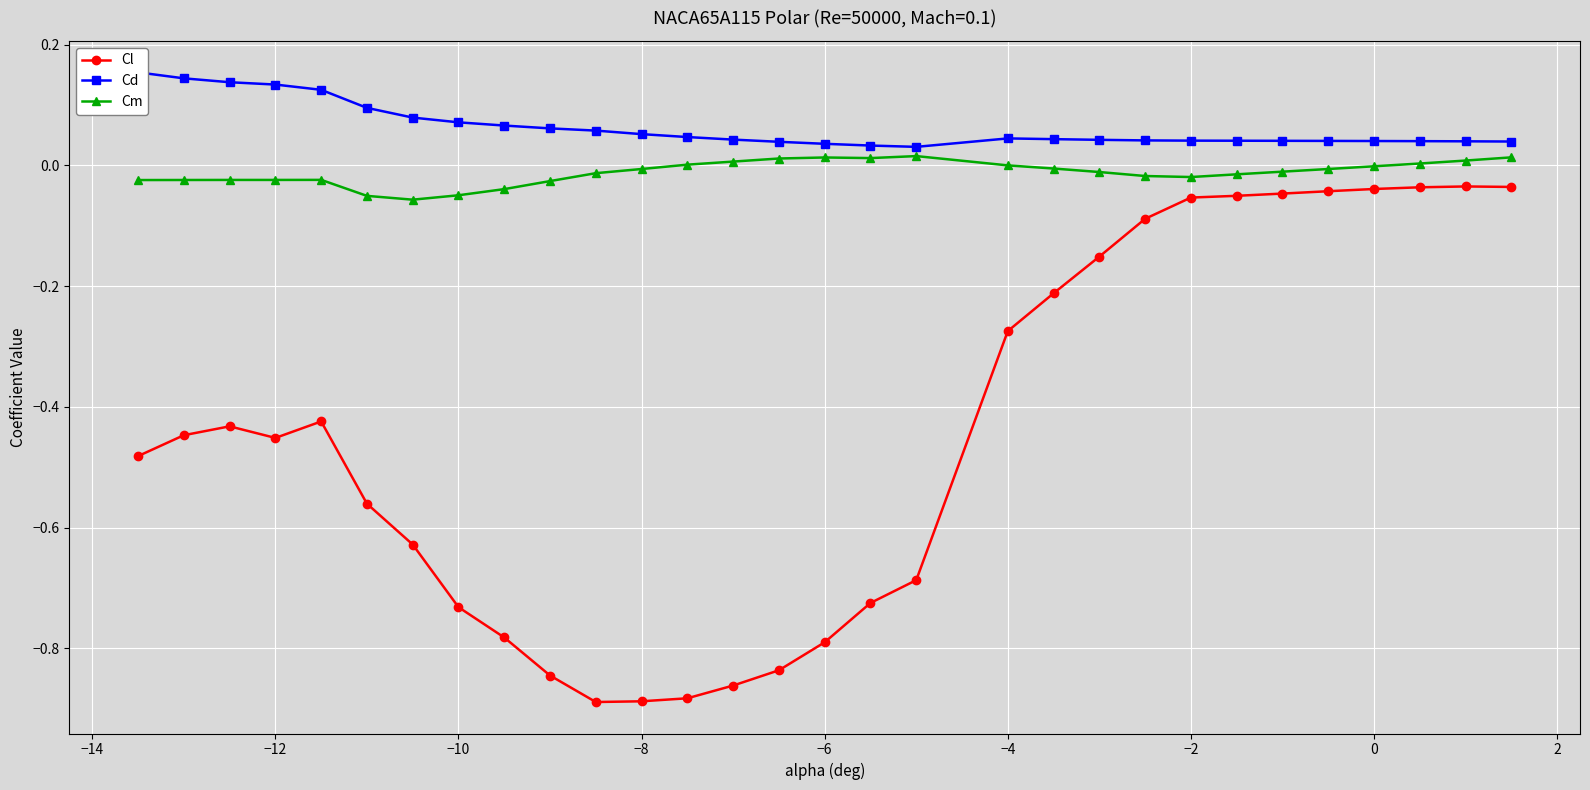

How many values in the Cm series are below 0?

20